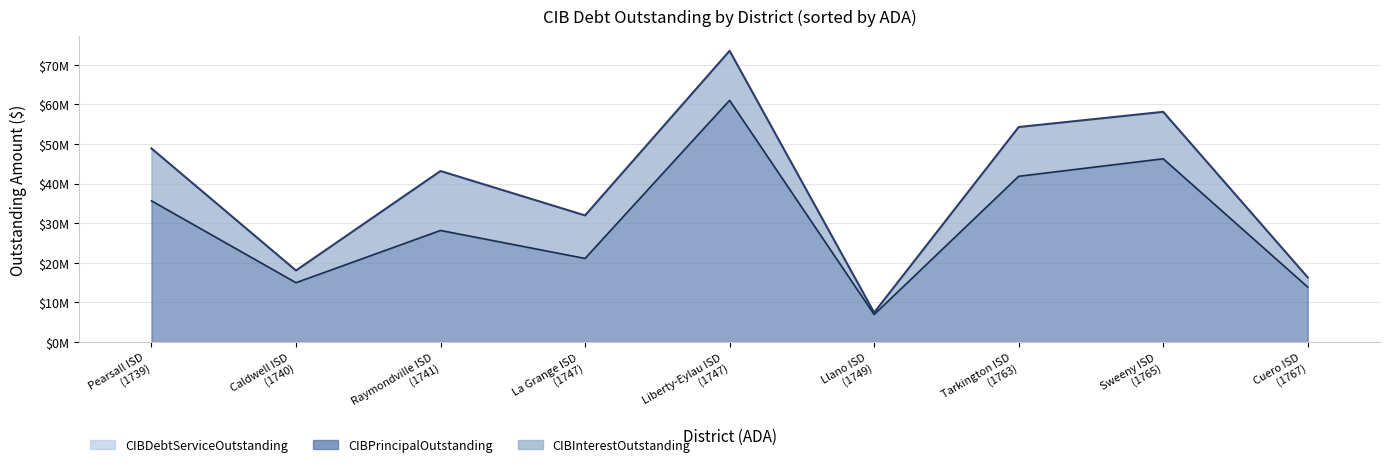

What is the sum of the CIBPrincipalOutstanding values at Cuero ISD (1767) and Tarkington ISD (1763)?

55.8